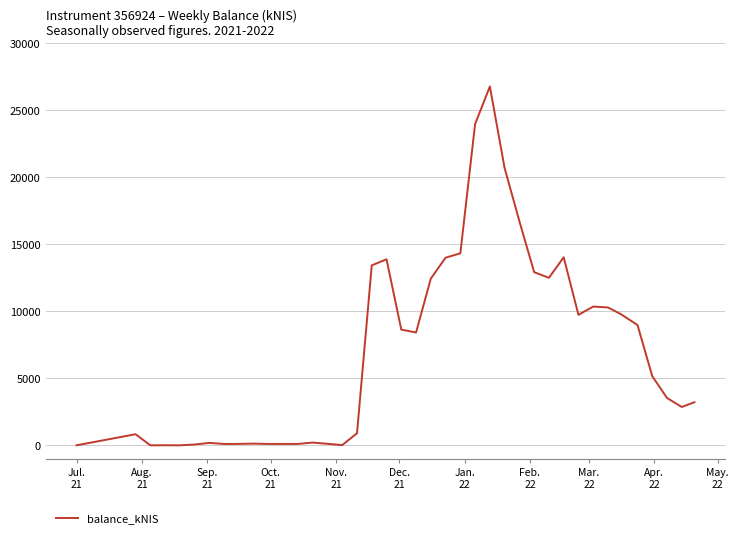

How many values exceed 5157?

20